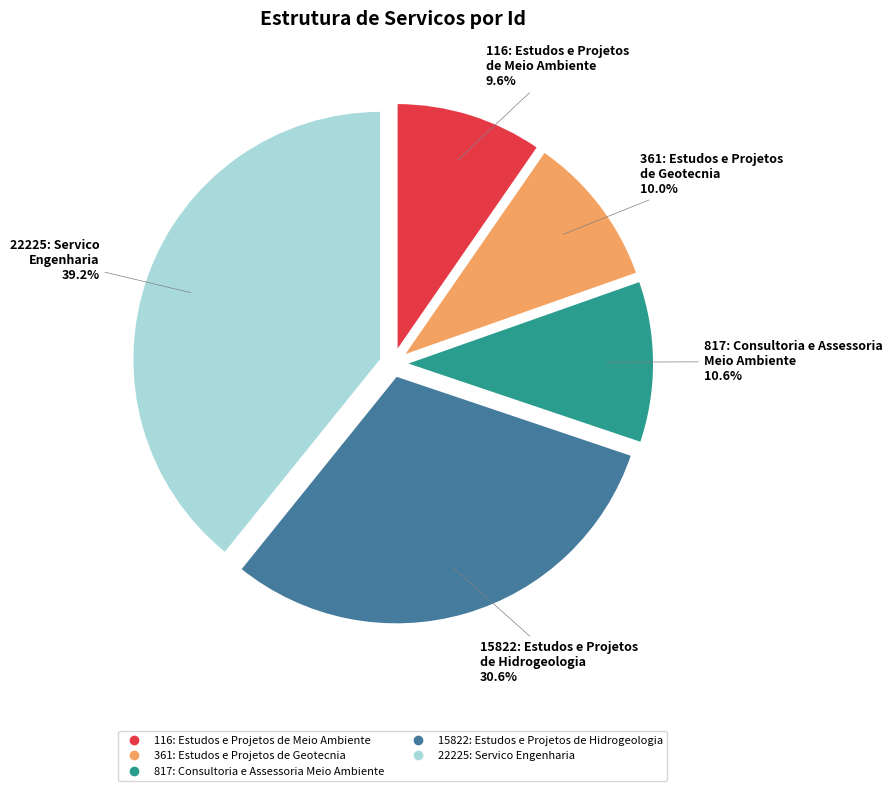

Do 361: Estudos e Projetos de Geotecnia and 116: Estudos e Projetos de Meio Ambiente together represent more than half of the pie?

No